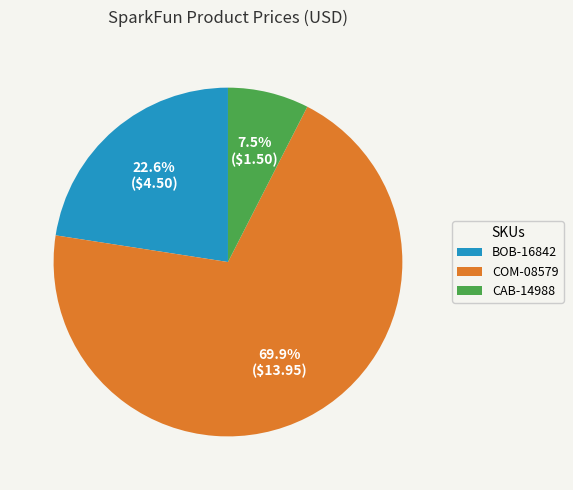

Which has a higher value, COM-08579 or BOB-16842?

COM-08579